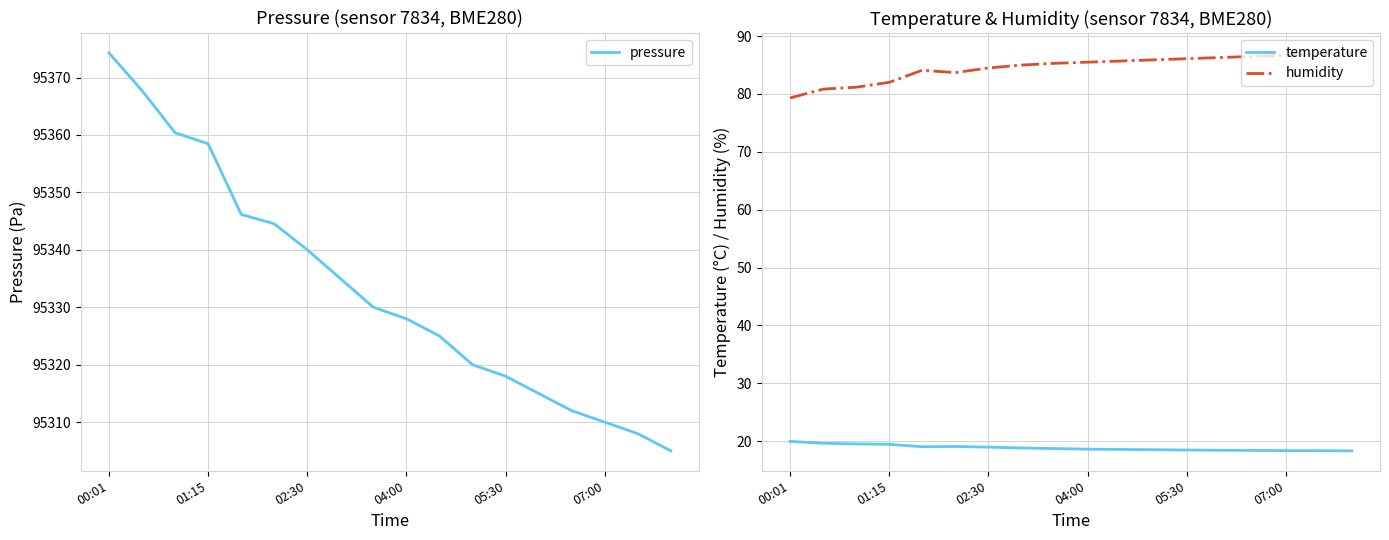

What is the difference between the maximum and minimum values in the humidity series?

7.8